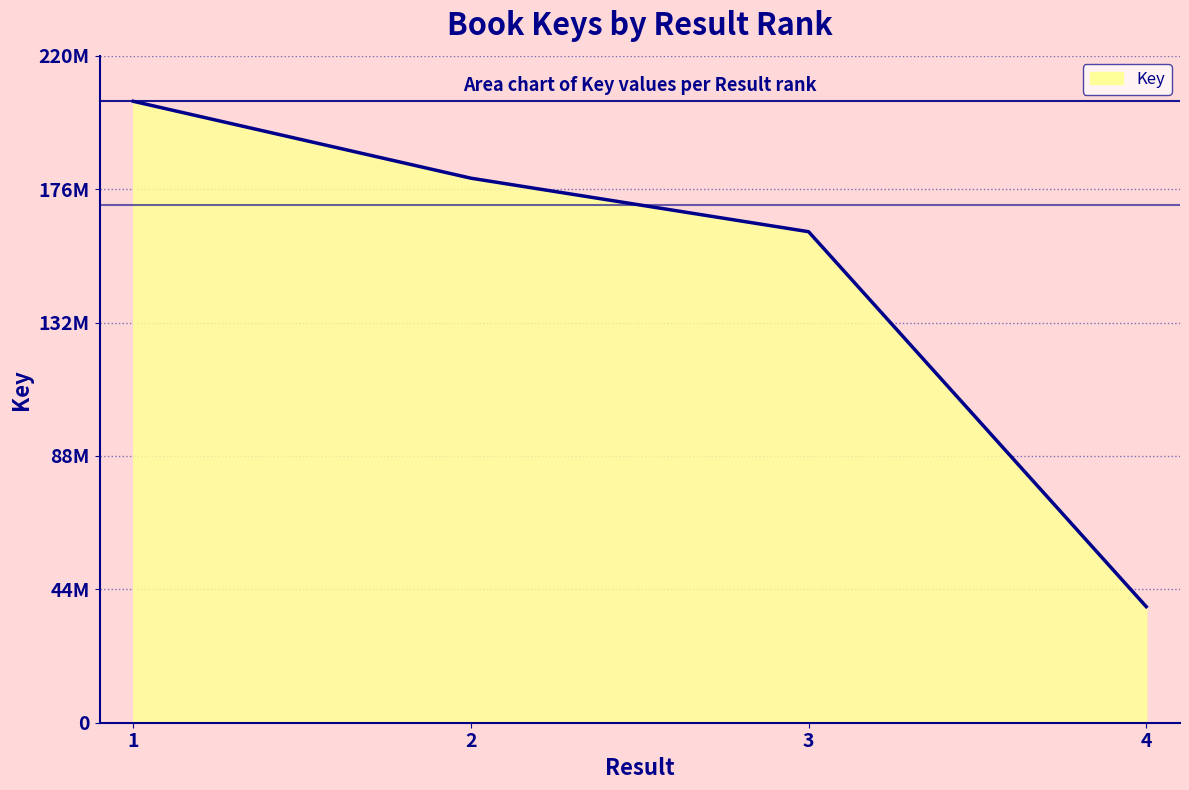

True or false: the data has more than 1 interior local peaks.

False